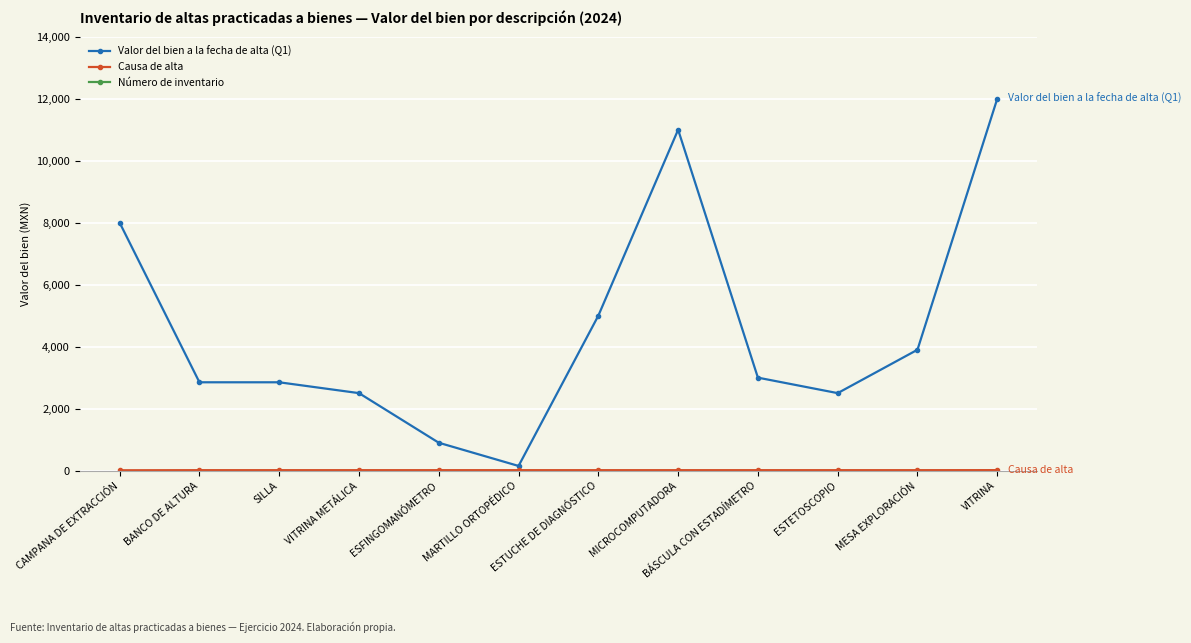

List the labels in order of Número de inventario value, largest first.

ESTUCHE DE DIAGNÓSTICO, MARTILLO ORTOPÉDICO, ESFINGOMANÓMETRO, VITRINA METÁLICA, MESA EXPLORACIÓN, ESTETOSCOPIO, BÁSCULA CON ESTADÍMETRO, MICROCOMPUTADORA, CAMPANA DE EXTRACCIÓN, VITRINA, SILLA, BANCO DE ALTURA